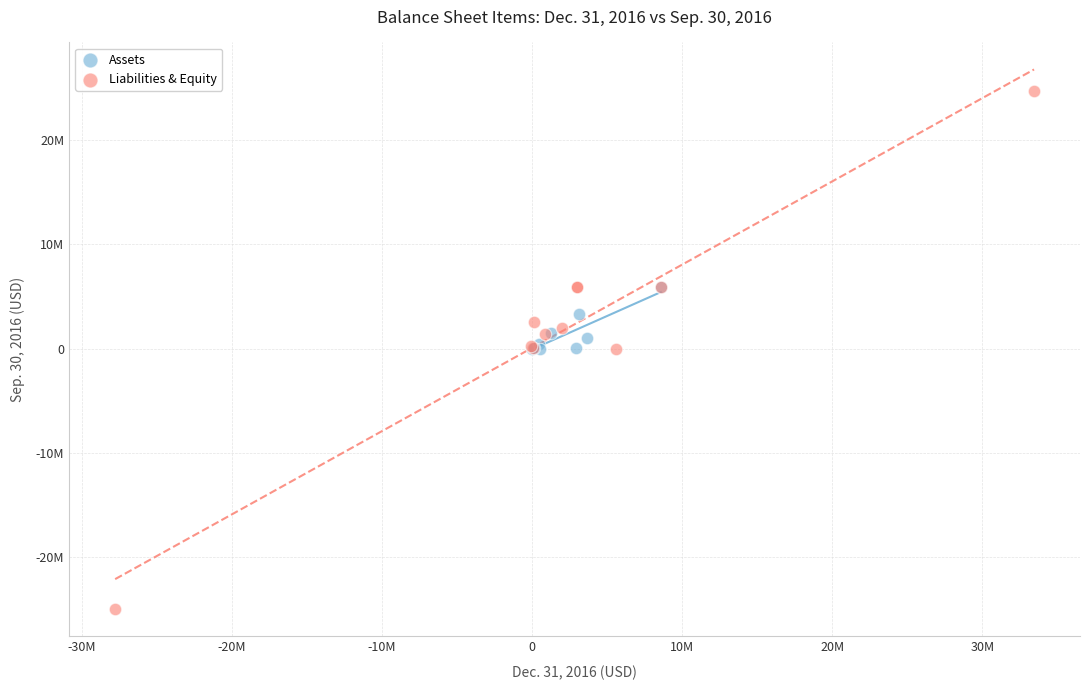

Which series reaches the maximum Y coordinate?

Liabilities & Equity